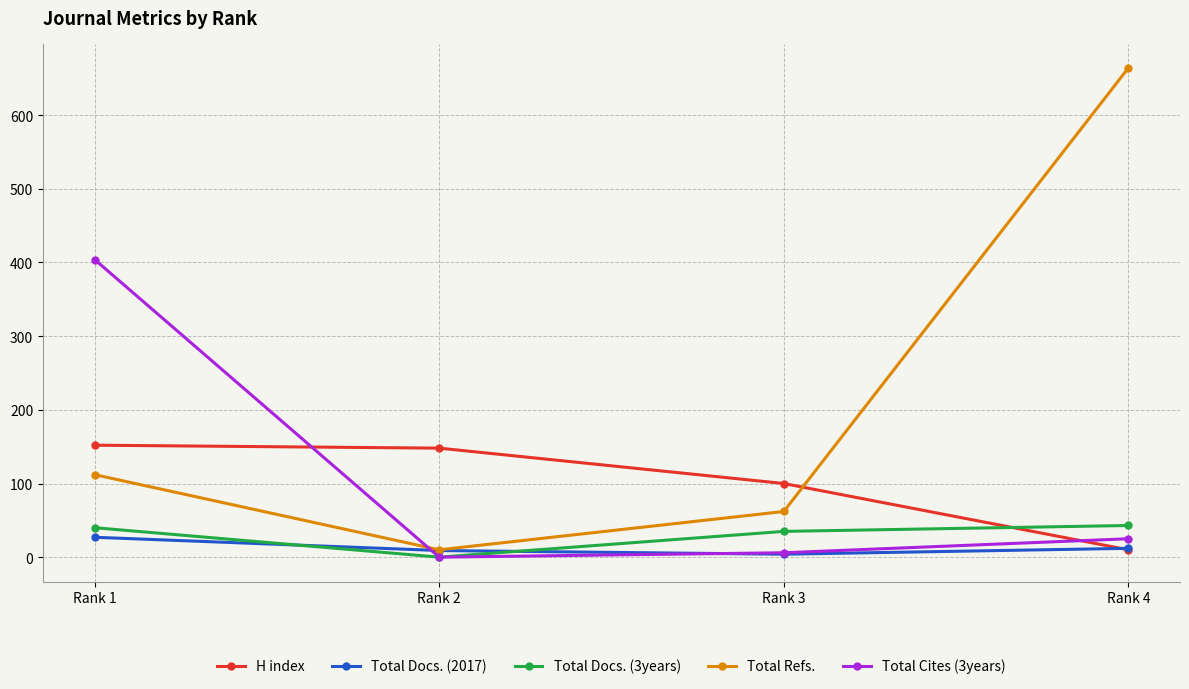

What is the spread (max minus min) of values at Rank 3?

96